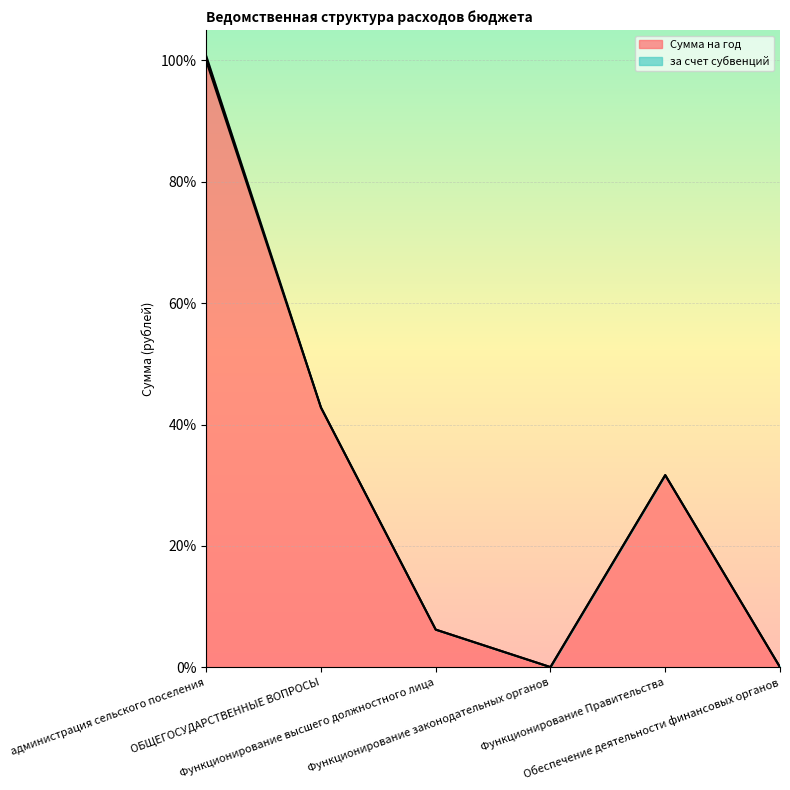

Count the number of values greater than 31.

3